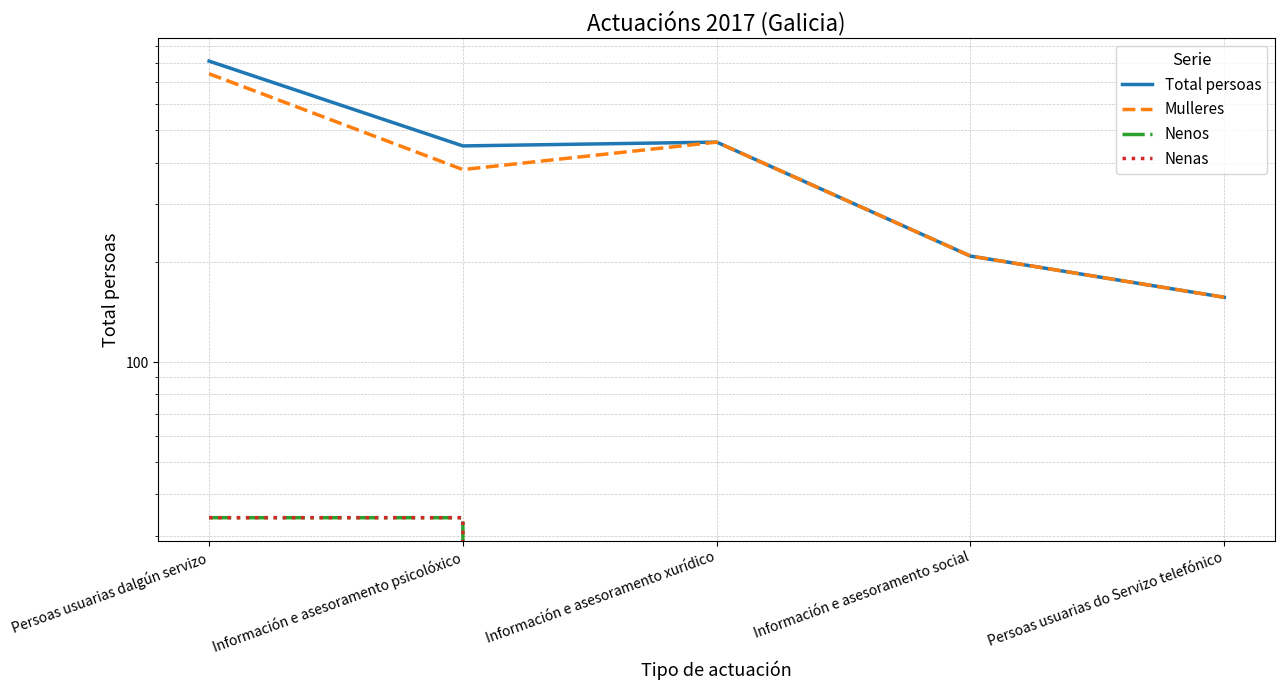

True or false: Nenos and Mulleres cross at least once.

False